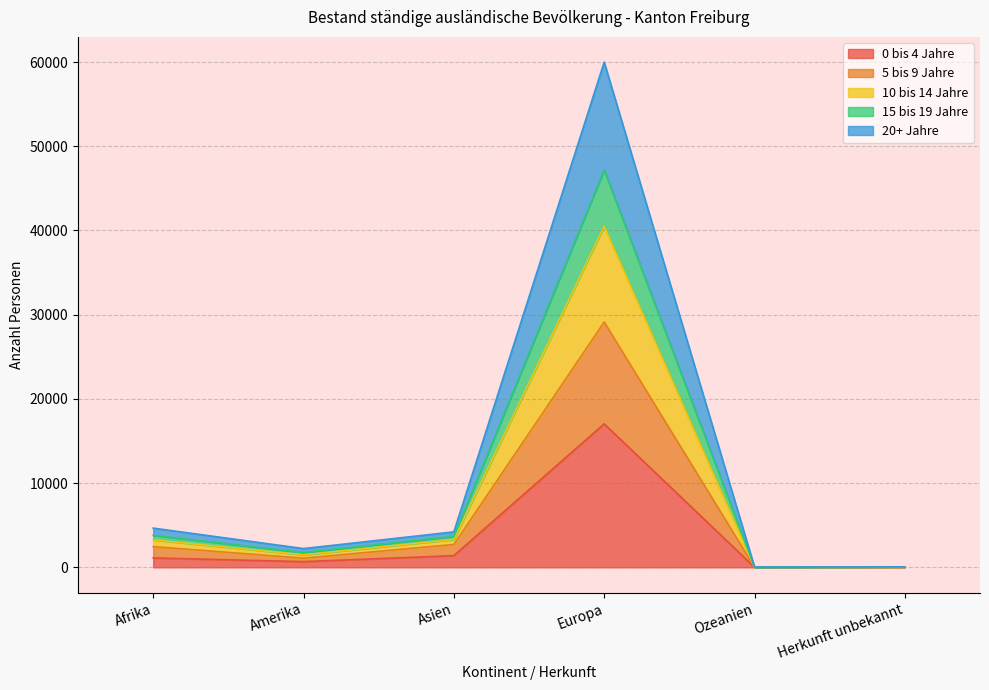

At which label does 0 bis 4 Jahre reach its peak?

Europa